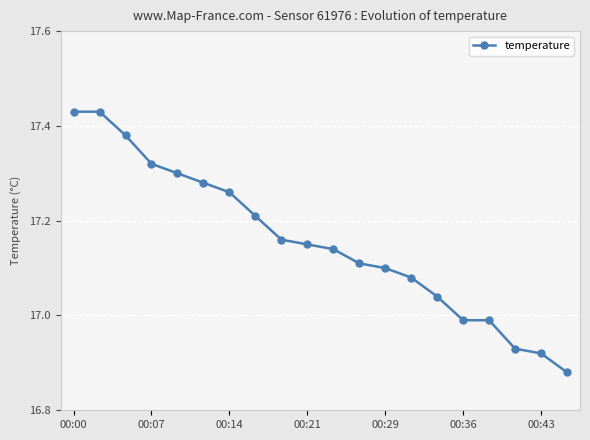

What is the difference between the maximum and second lowest values?

0.5